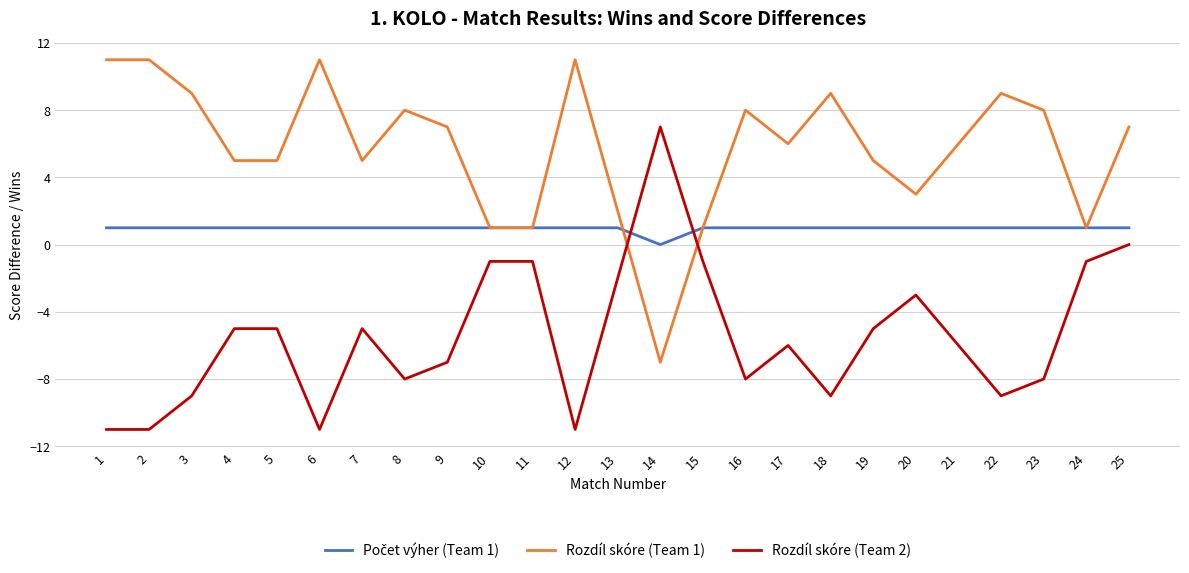

The Rozdíl skóre (Team 1) series shows 11 at 23. True or false?

False